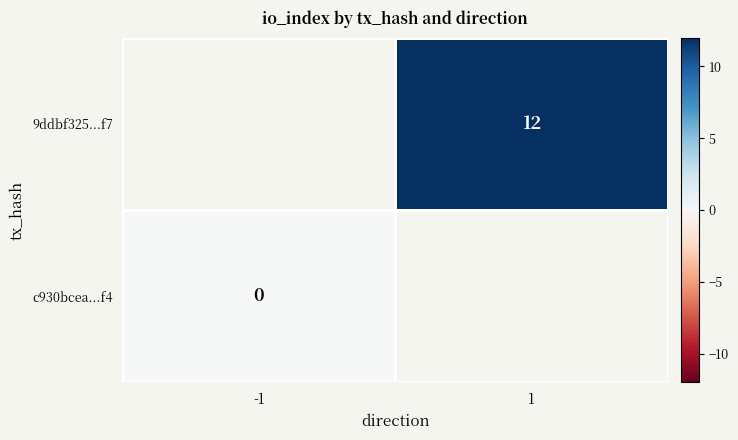

Is the value of c930bcea...f4 at -1 greater than the value of 9ddbf325...f7 at 1?

No